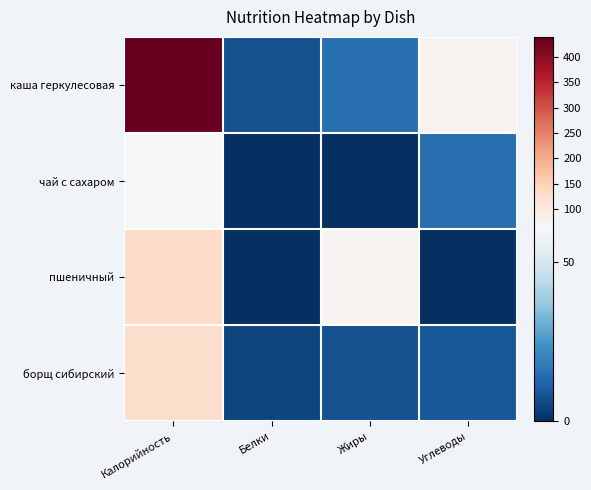

Reading left to right, what are all the values shown in this chart?

каша геркулесовая: Калорийность=440	Белки=8	Жиры=15	Углеводы=73
чай с сахаром: Калорийность=62	Белки=0	Жиры=0	Углеводы=15
пшеничный: Калорийность=132	Белки=0	Жиры=72	Углеводы=0
борщ сибирский: Калорийность=126	Белки=5	Жиры=8	Углеводы=9